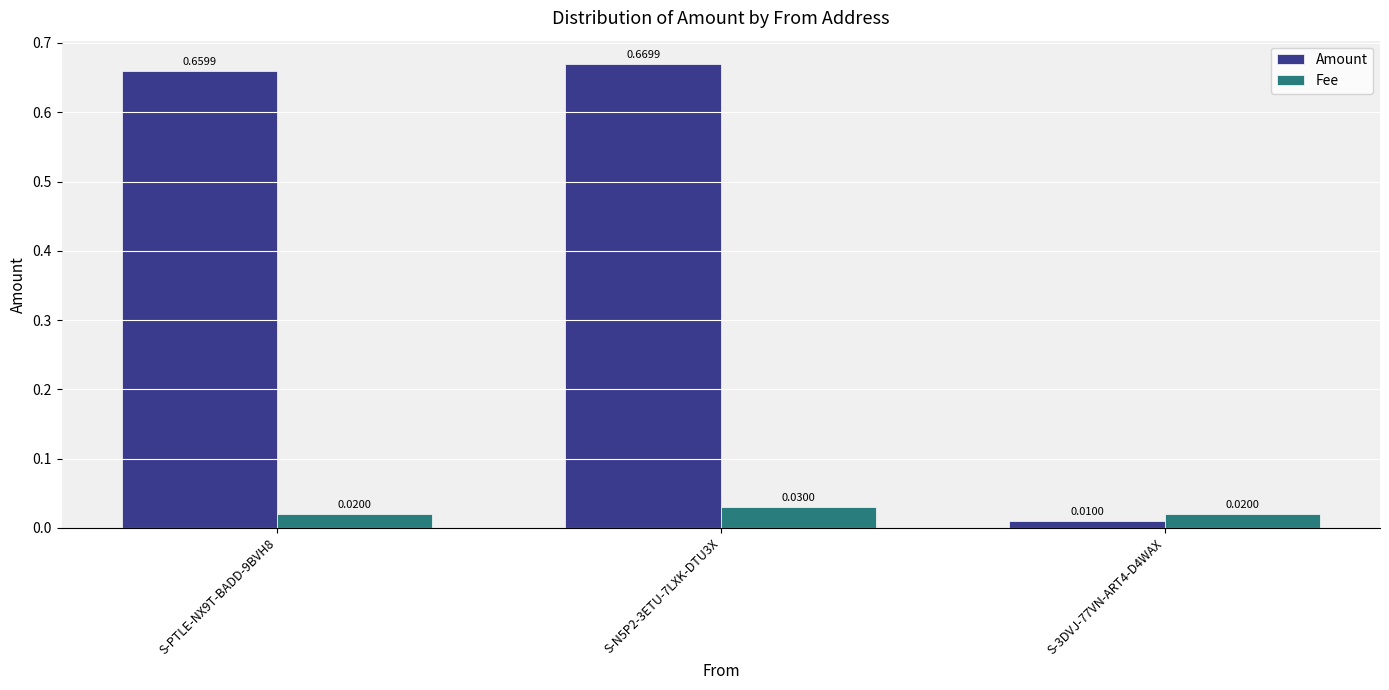

Rank the categories by Amount value from lowest to highest.

S-3DVJ-77VN-ART4-D4WAX, S-PTLE-NX9T-BADD-9BVH8, S-N5P2-3ETU-7LXK-DTU3X